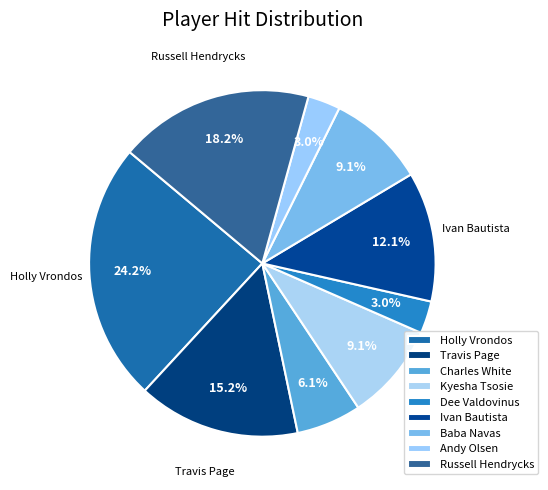

How many segments does this pie chart have?

9